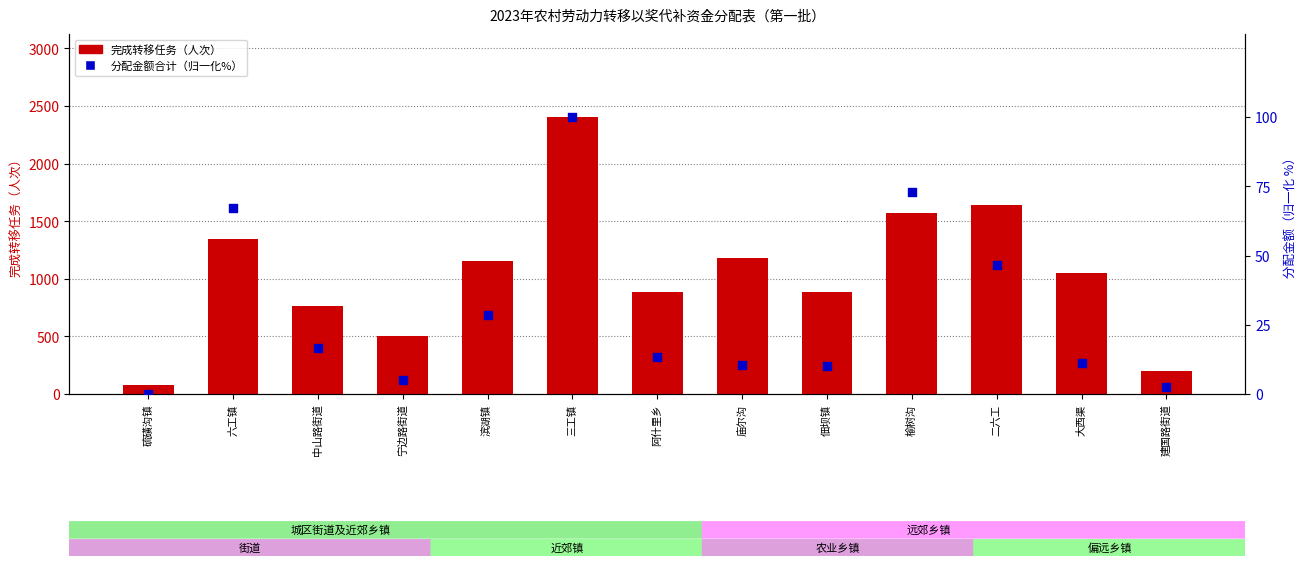

What are all the series names shown in the legend?

完成转移任务（人次）, 分配金额合计（归一化%）